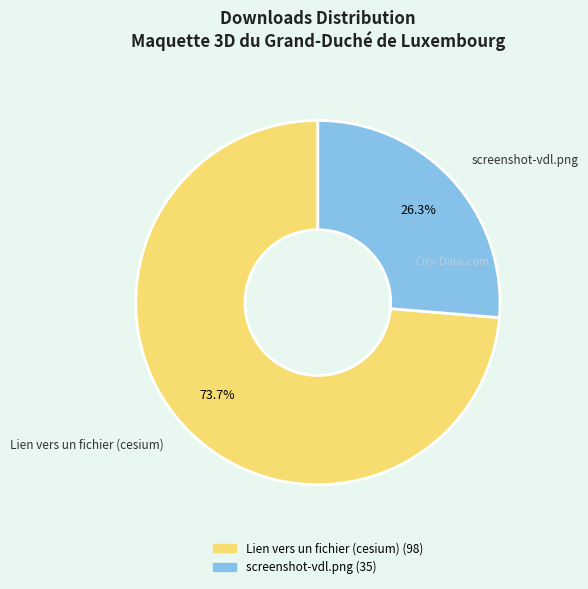

Approximately how many times larger is the value at screenshot-vdl.png compared to Lien vers un fichier (cesium)?

0.4